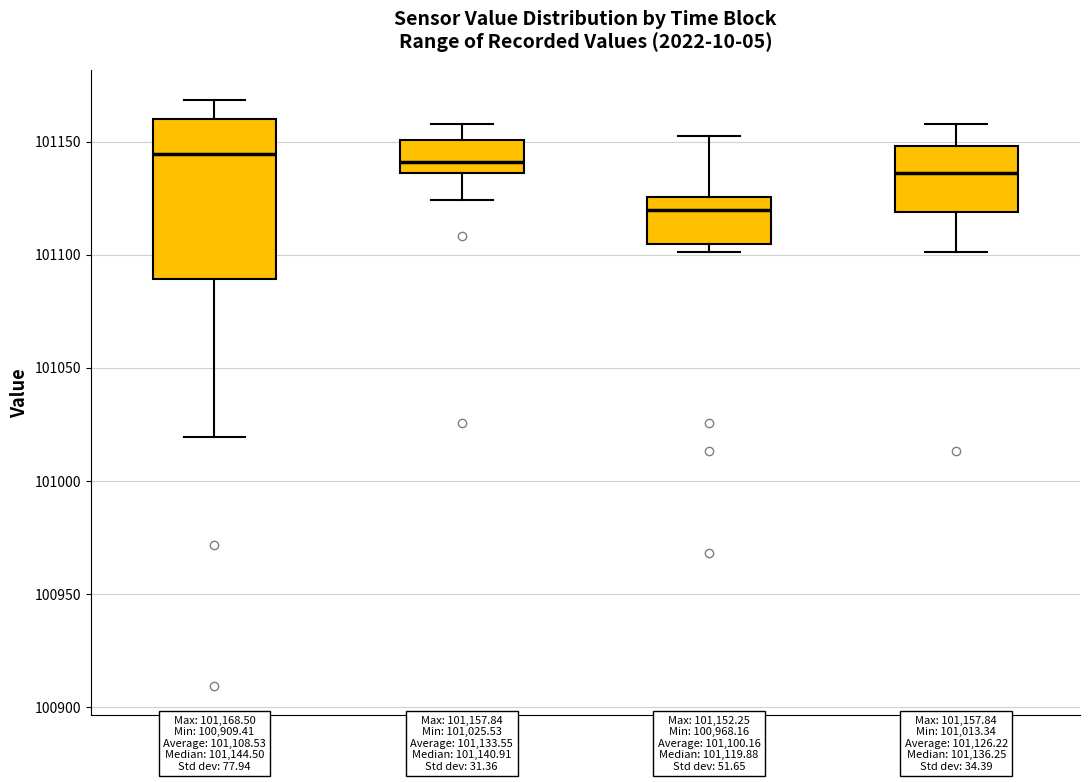

Which box's median line is the lowest?

12:00-18:00